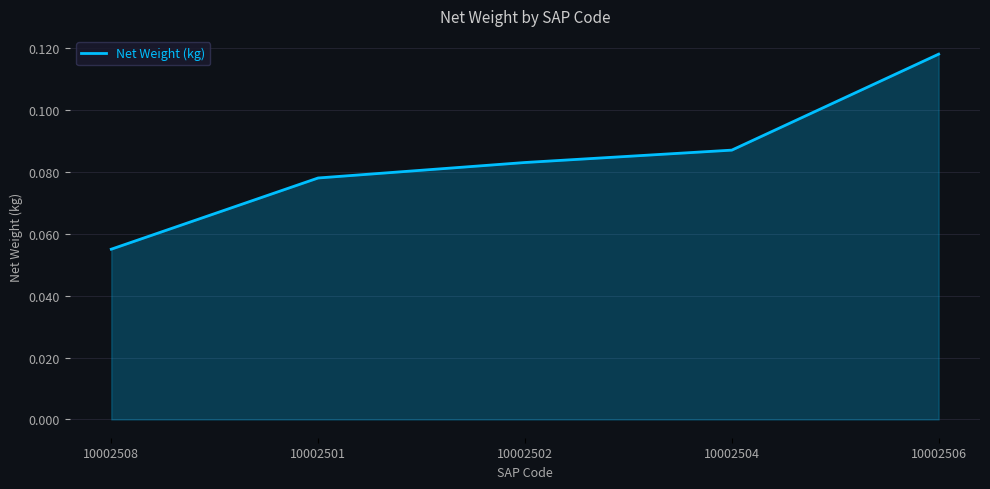

True or false: the data shows 0.2 at 10002506.

False